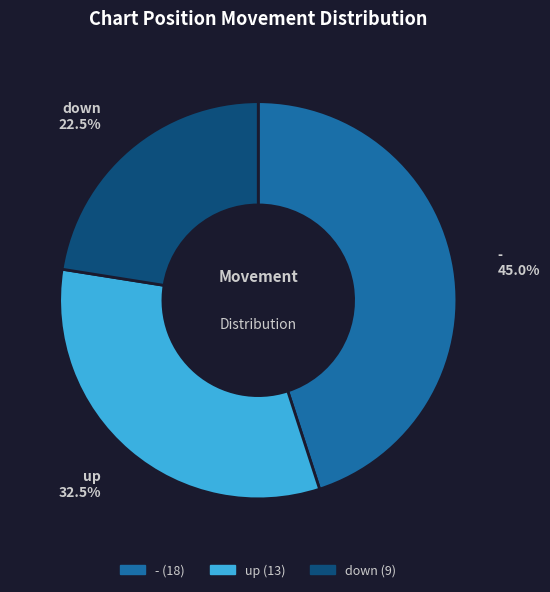

Is up the majority of the pie?

No